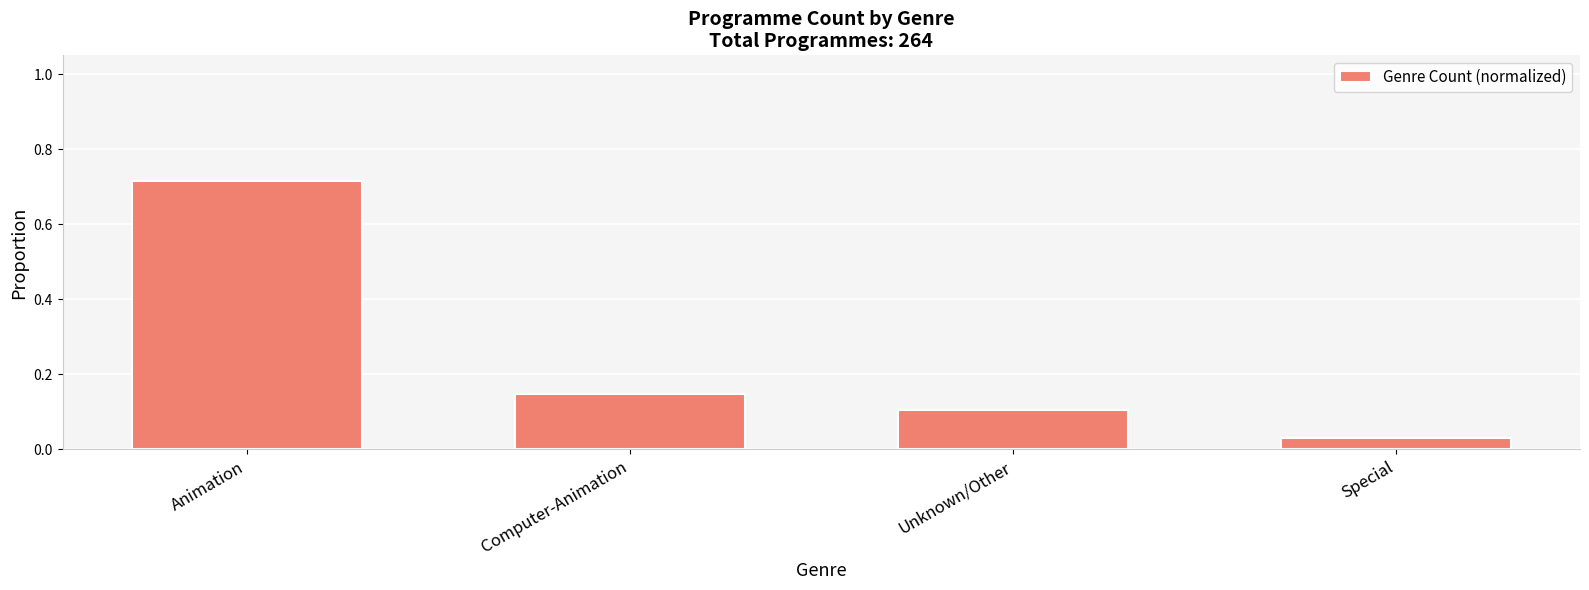

What is the change in value from Animation to Unknown/Other?

-0.6